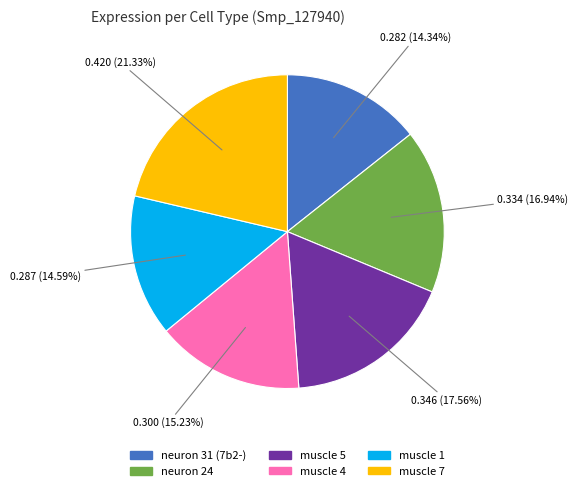

Which slice is the largest?

muscle 7